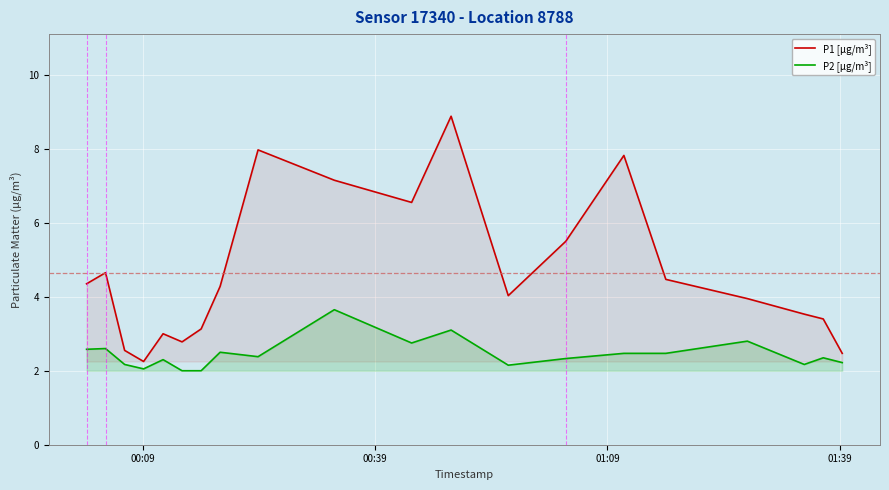

List the series in order of their overall mean, highest first.

P1 [µg/m³], P2 [µg/m³]